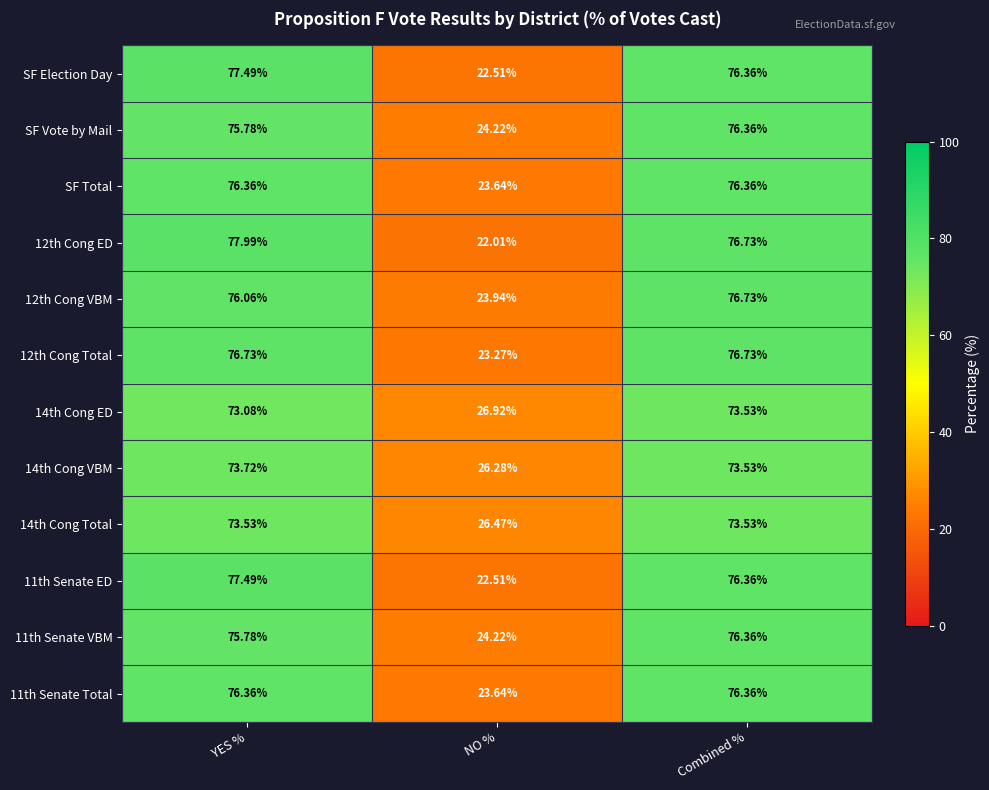

Rank the categories by 14th Cong VBM value from lowest to highest.

NO %, Combined %, YES %